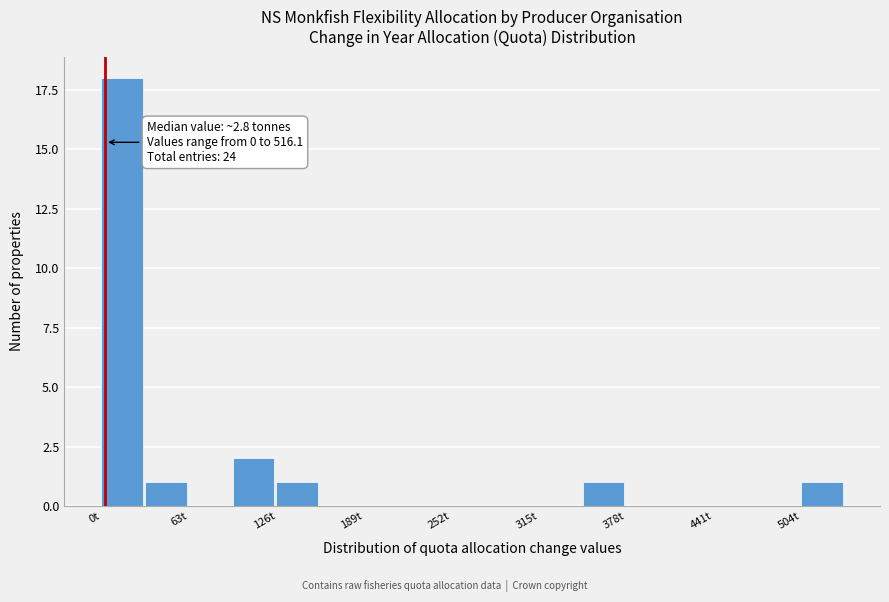

Around what value on the x-axis is the tallest bar? Give the approximate position of its centre, as read against the axis.

10